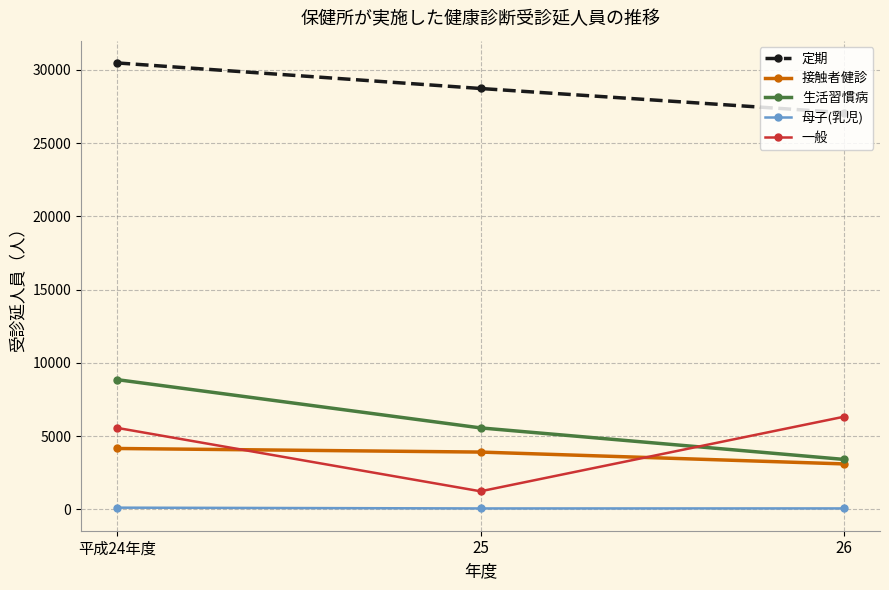

Between 平成24年度 and 25, which series saw the biggest shift?

一般